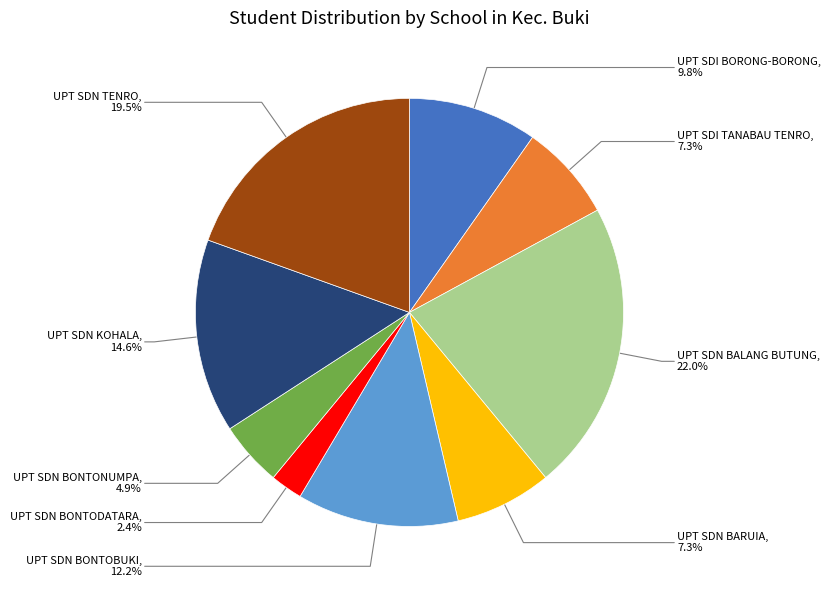

To the nearest percent, what is the difference between the largest and smallest slice percentages?

20%